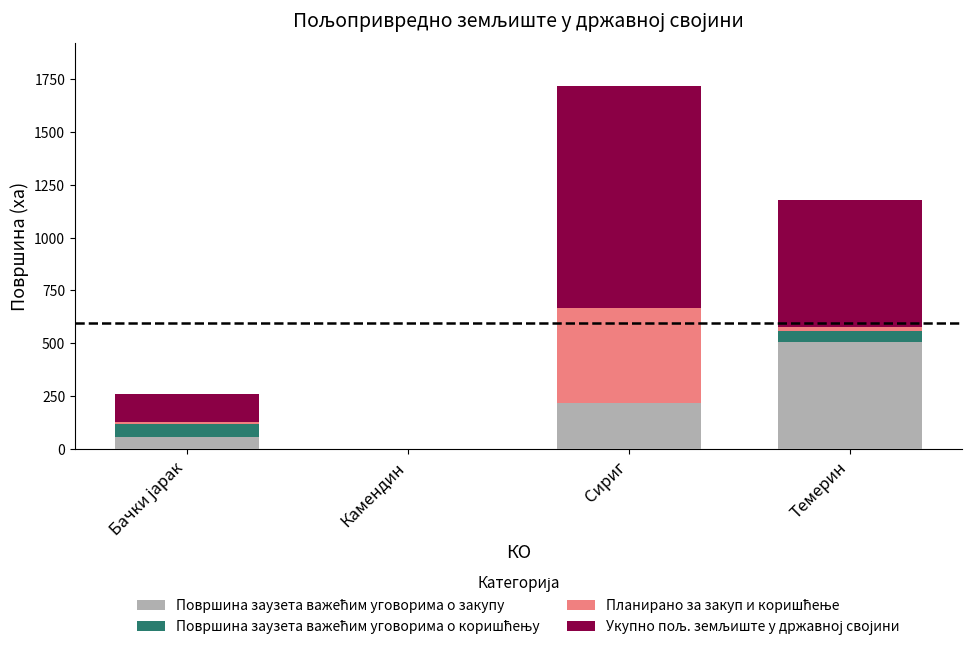

What is the total value across all series at Сириг?

1715.3